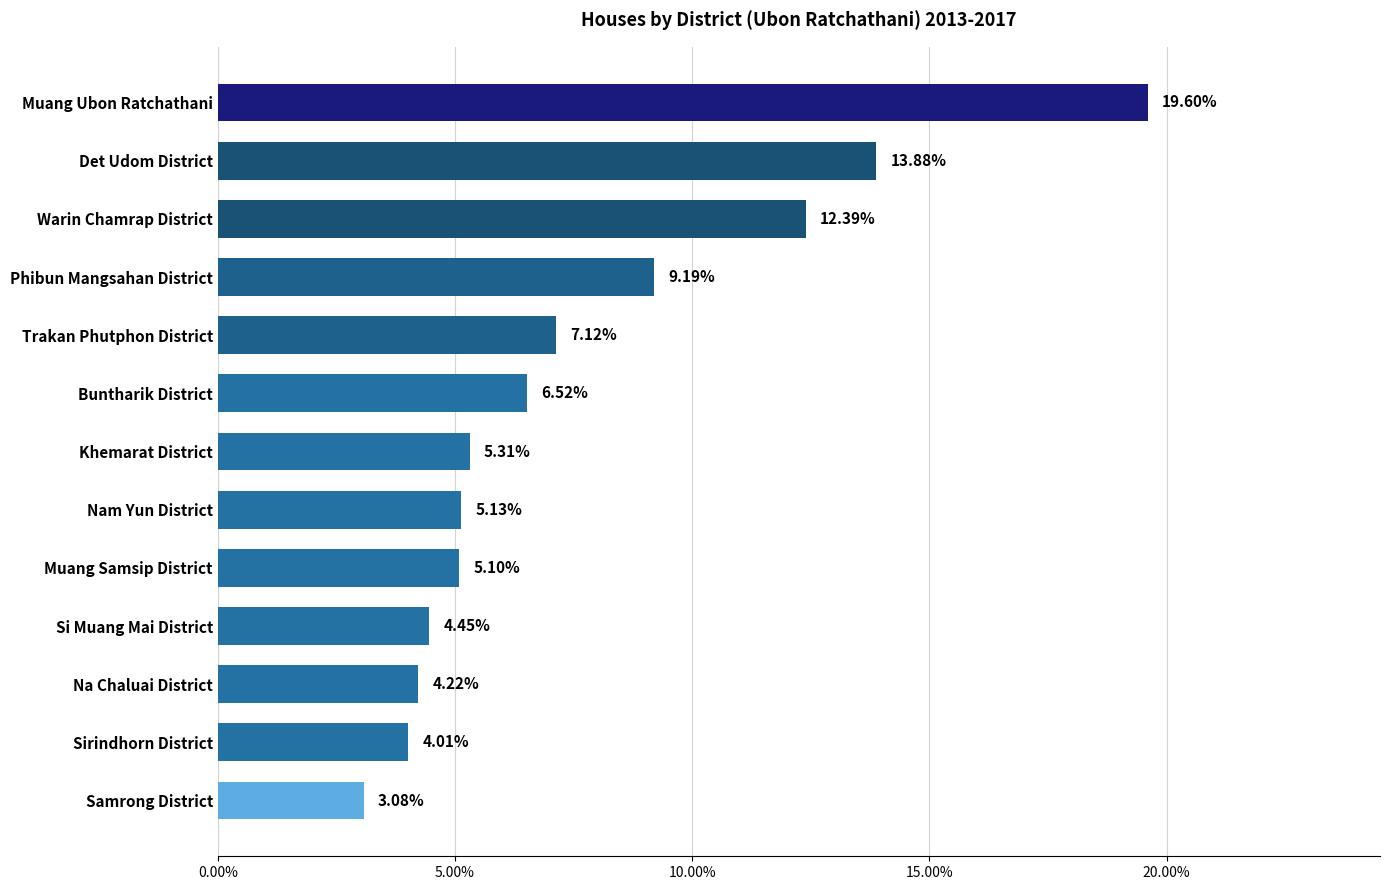

How many values are below 5?

4